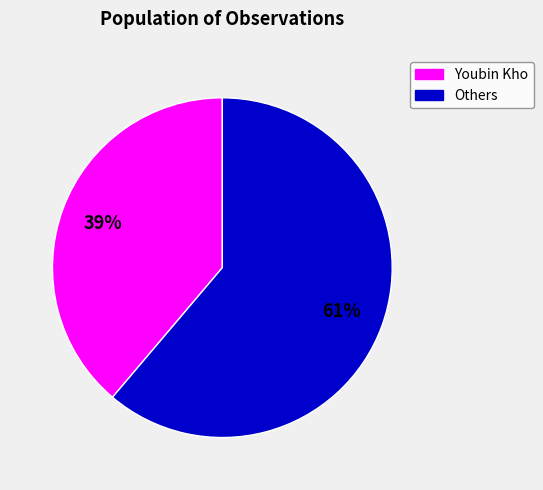

How many slices are in this pie chart?

2